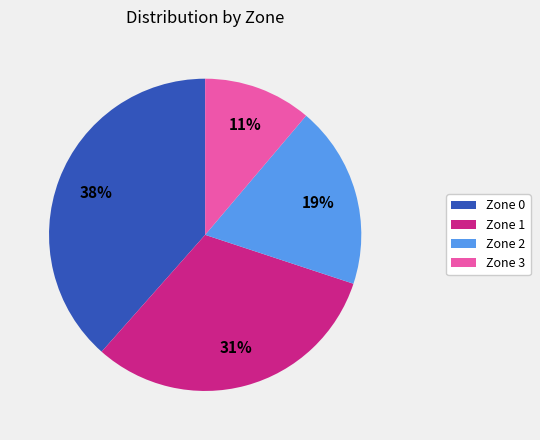

Rank the categories by value from highest to lowest.

Zone 0, Zone 1, Zone 2, Zone 3